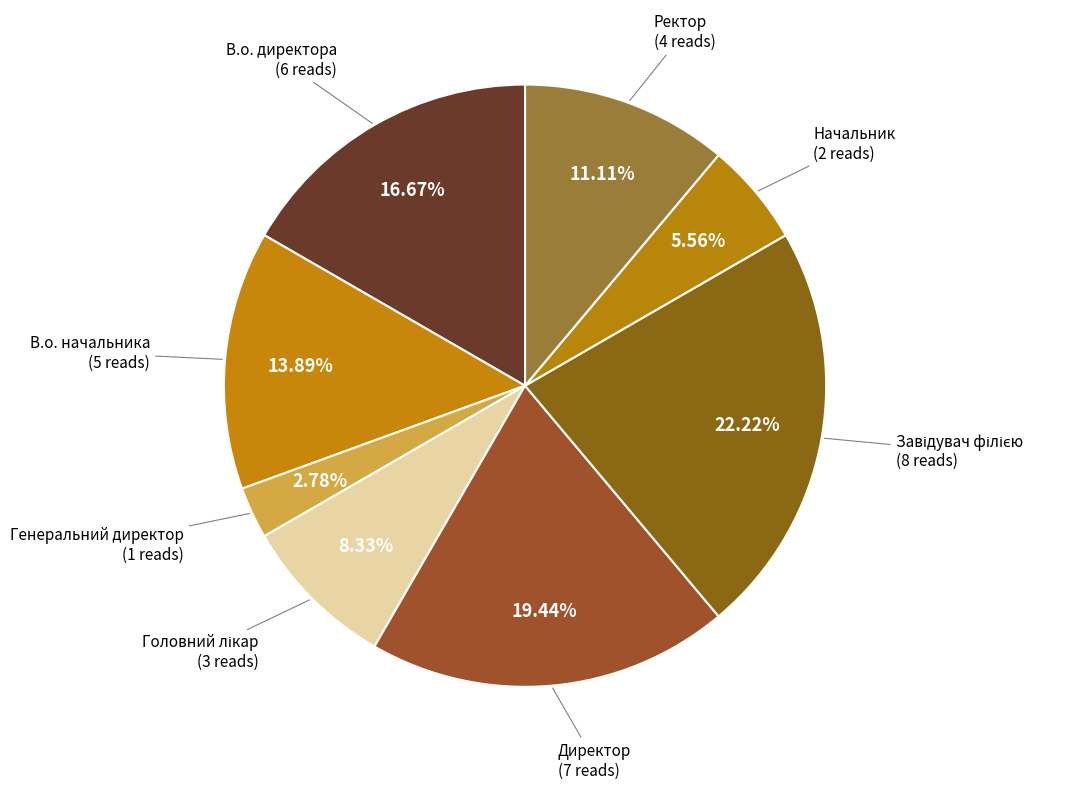

Rank the categories by value from highest to lowest.

Завідувач філією, Директор, В.о. директора, В.о. начальника, Ректор, Головний лікар, Начальник, Генеральний директор